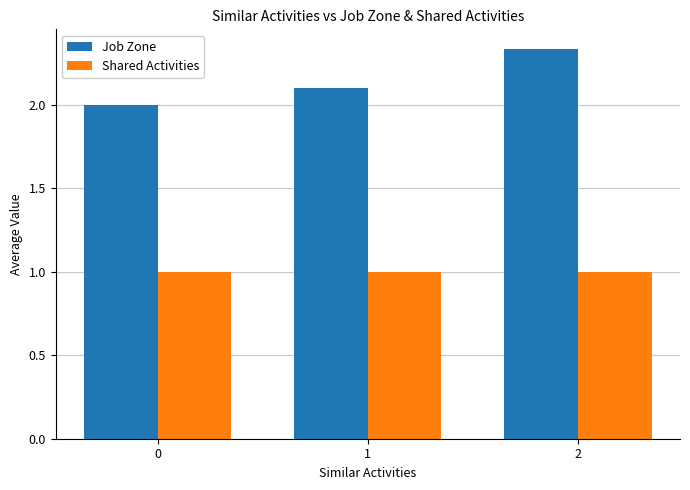

What is the spread (max minus min) of values at 1?

1.1